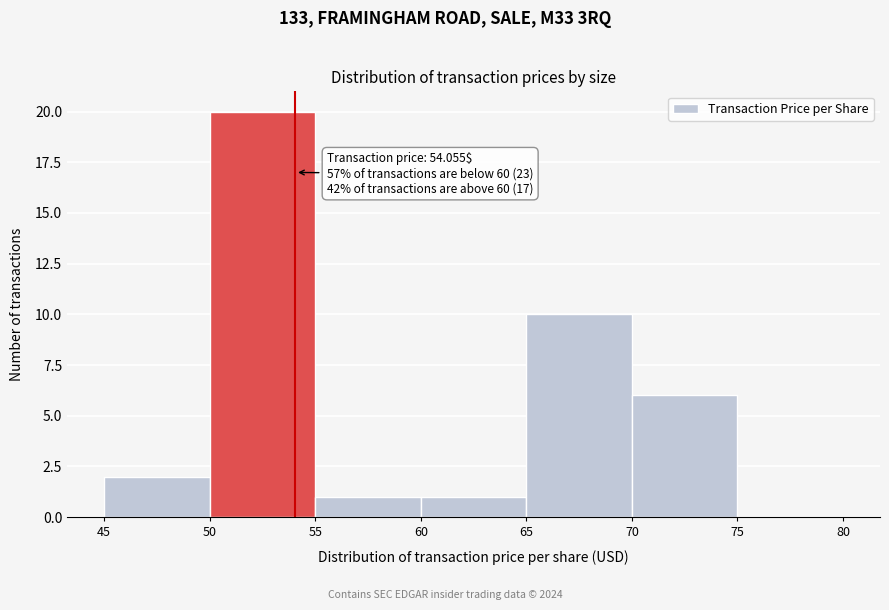

Over which range of the x-axis is the bar tallest?

50 to 55